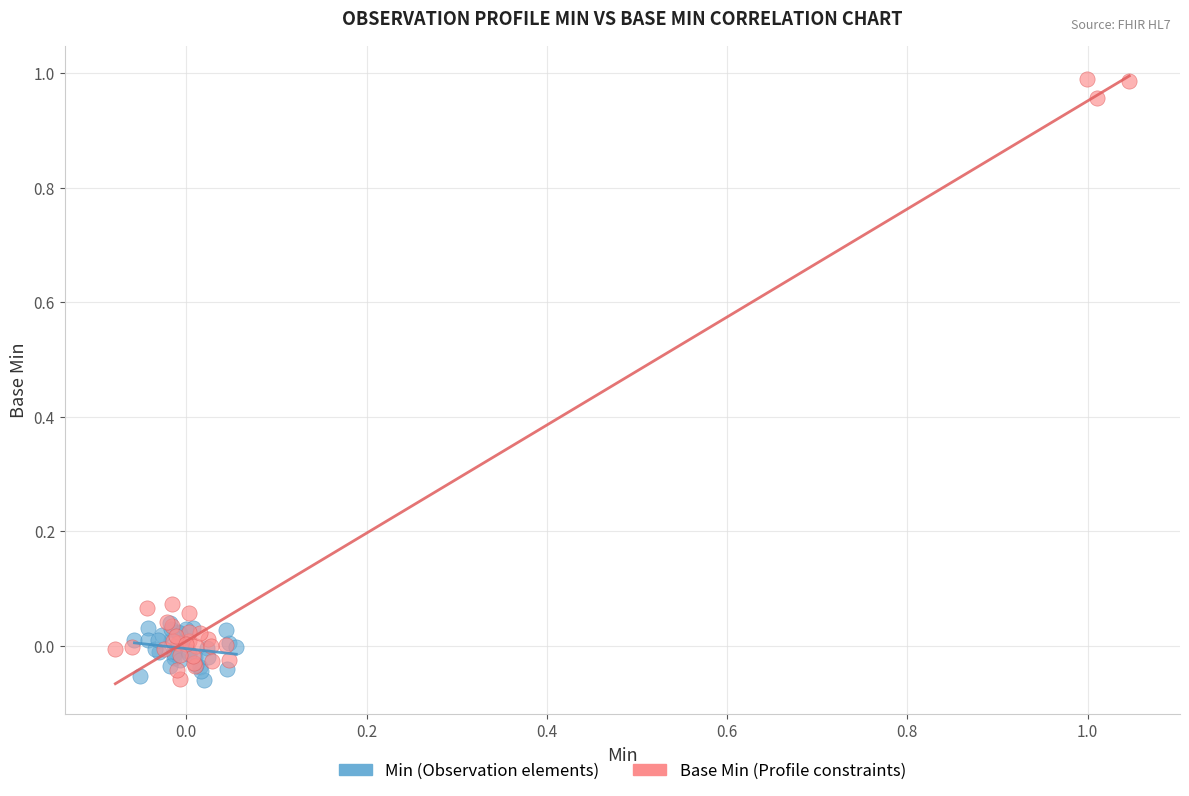

Which series has the widest spread of Y values?

Base Min (Profile constraints)